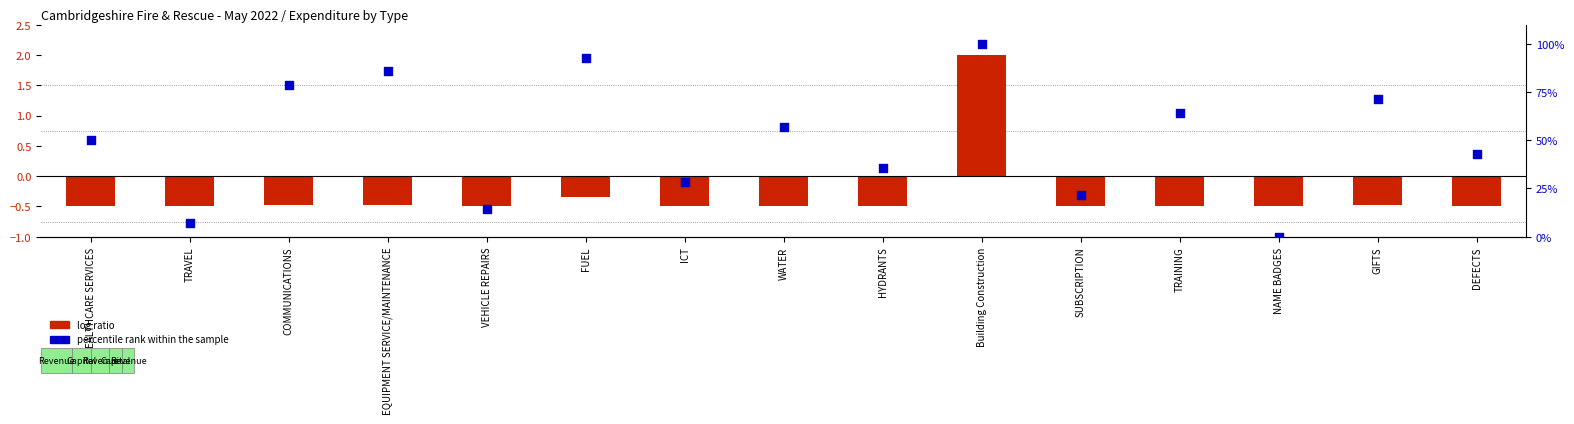

What is the total value across all series at TRAVEL?

6.6